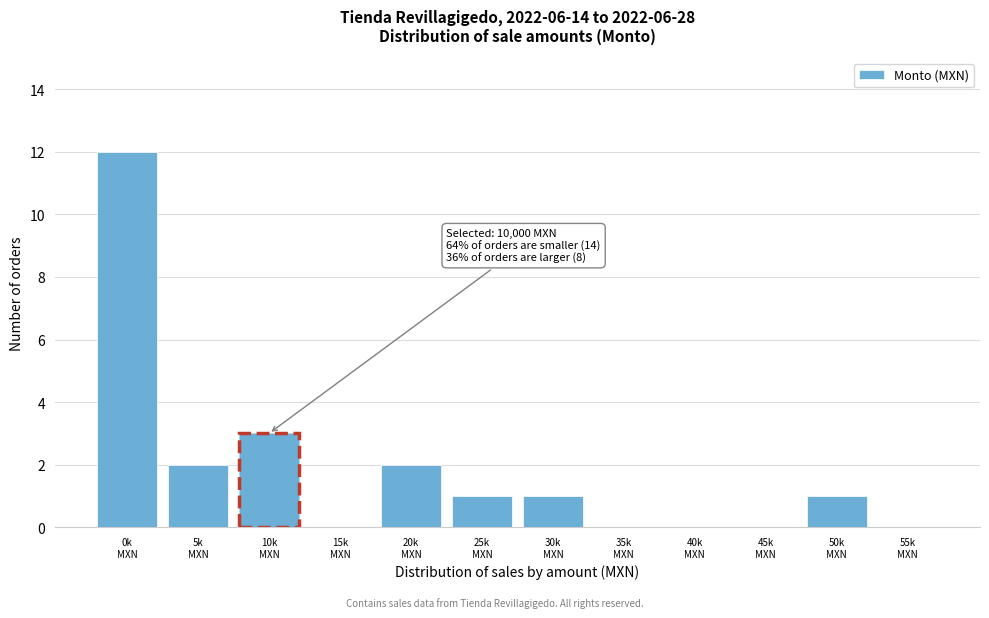

What is the greatest value displayed?

12